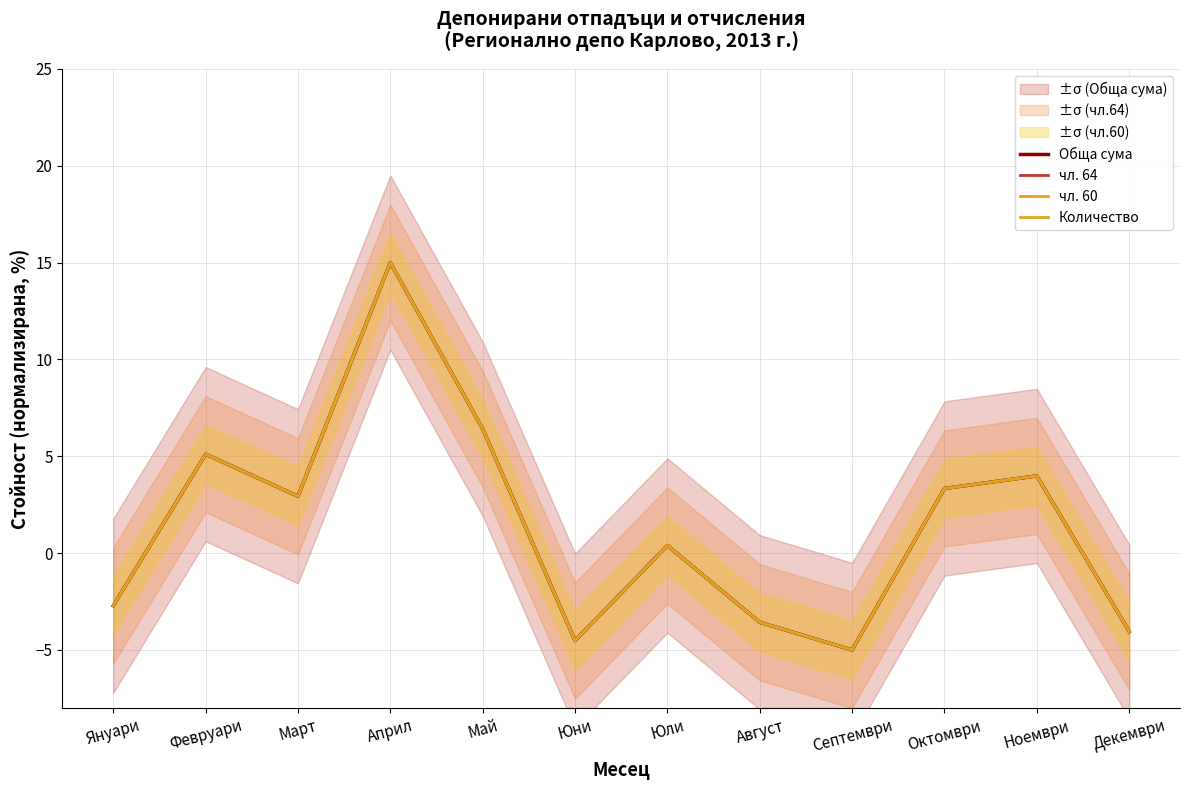

At Март, list the series in order from smallest to largest.

чл. 60, Обща сума, чл. 64, Количество